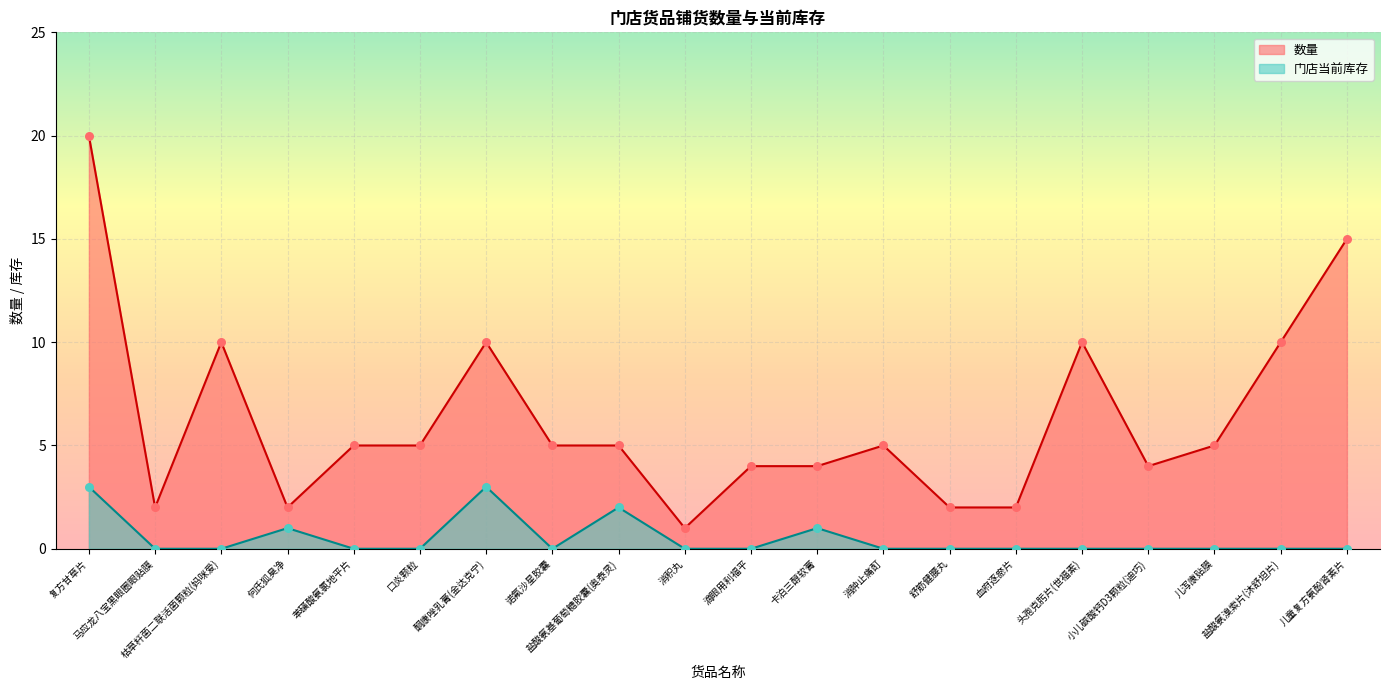

Which series has the largest total across all categories?

数量